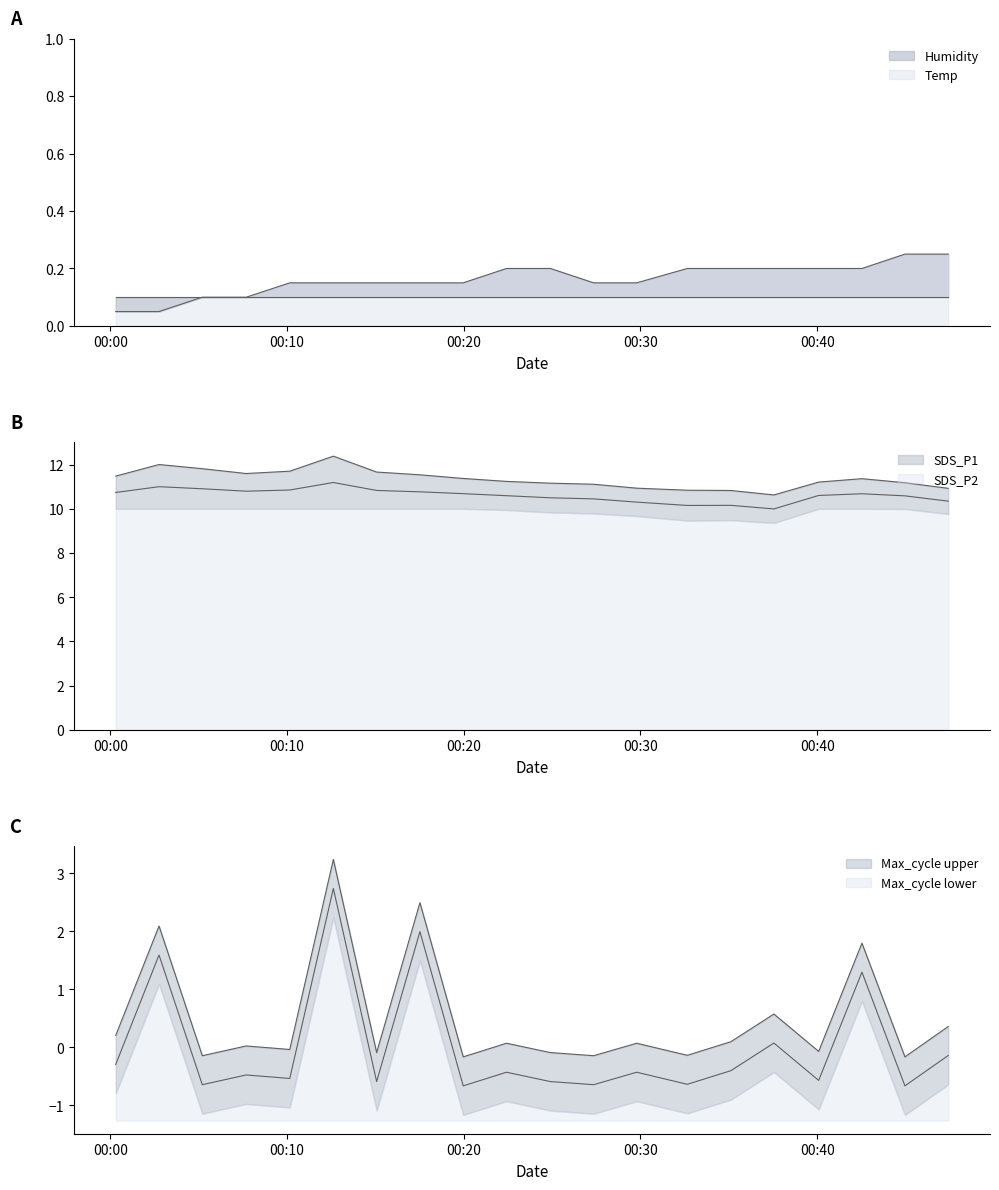

How many data points does each series have?

20